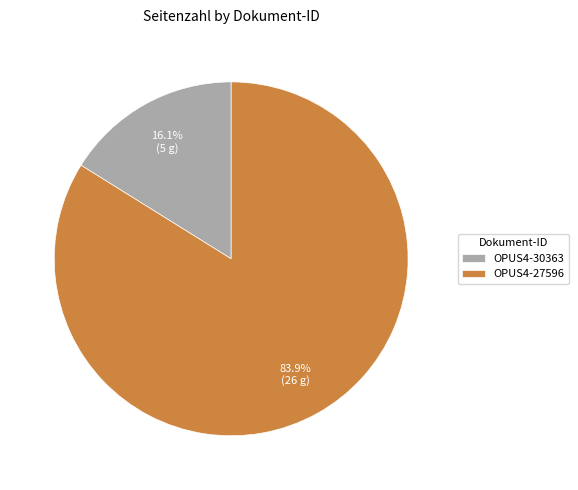

To the nearest percent, what is the difference between the OPUS4-30363 and OPUS4-27596 slice percentages?

68%